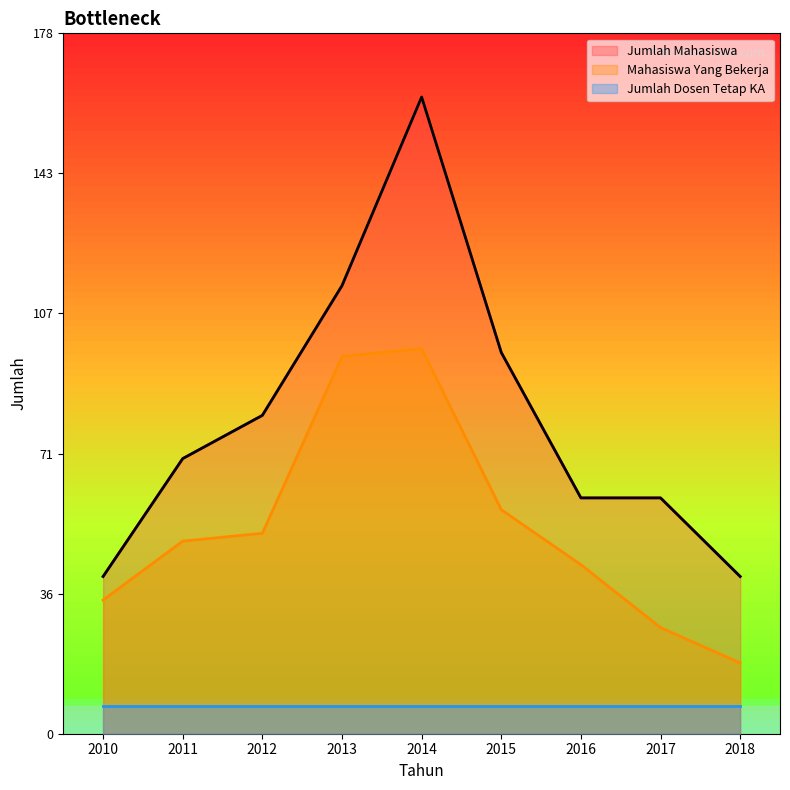

How many values in the Jumlah Mahasiswa series are below 70?

4